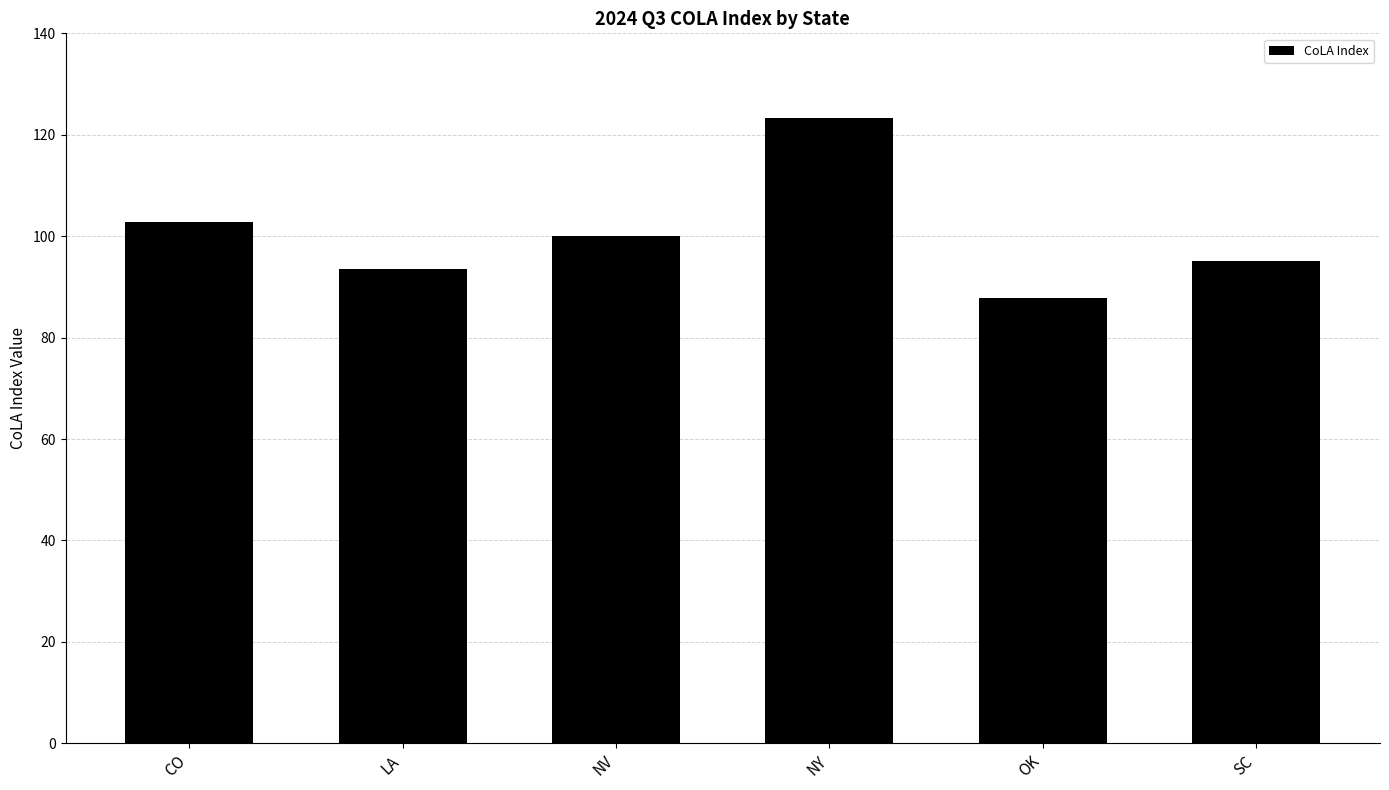

How many data points are less than 100?

3